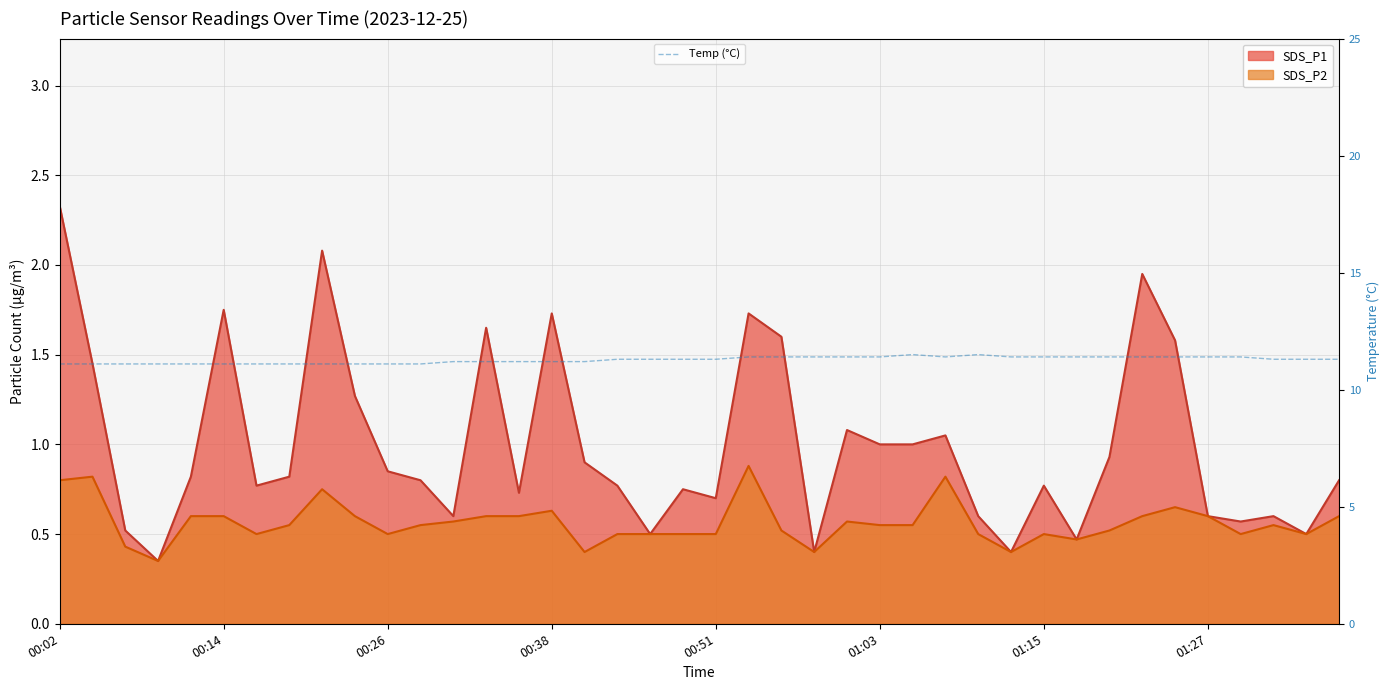

Reading right to left, extract all data points from this chart.

11.3	11.3	11.3	11.4	11.4	11.4	11.4	11.4	11.4	11.4	11.4	11.5	11.4	11.5	11.4	11.4	11.4	11.4	11.4	11.3	11.3	11.3	11.3	11.2	11.2	11.2	11.2	11.2	11.1	11.1	11.1	11.1	11.1	11.1	11.1	11.1	11.1	11.1	11.1	11.1